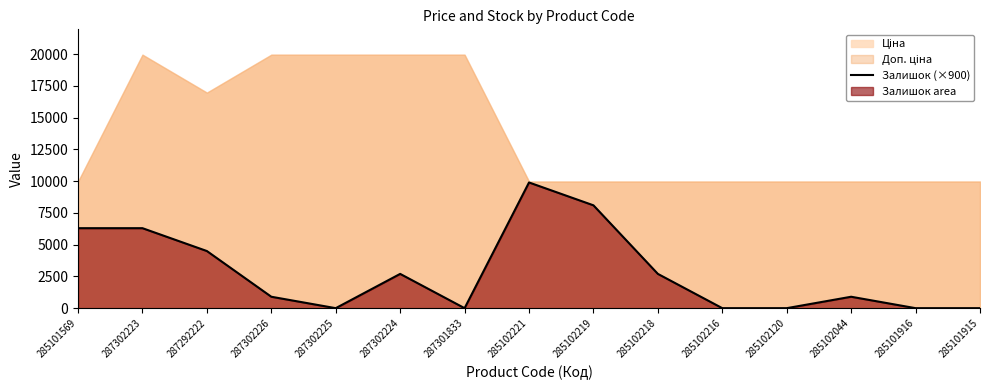

Is it true that the value at 285102216 is 0?

True